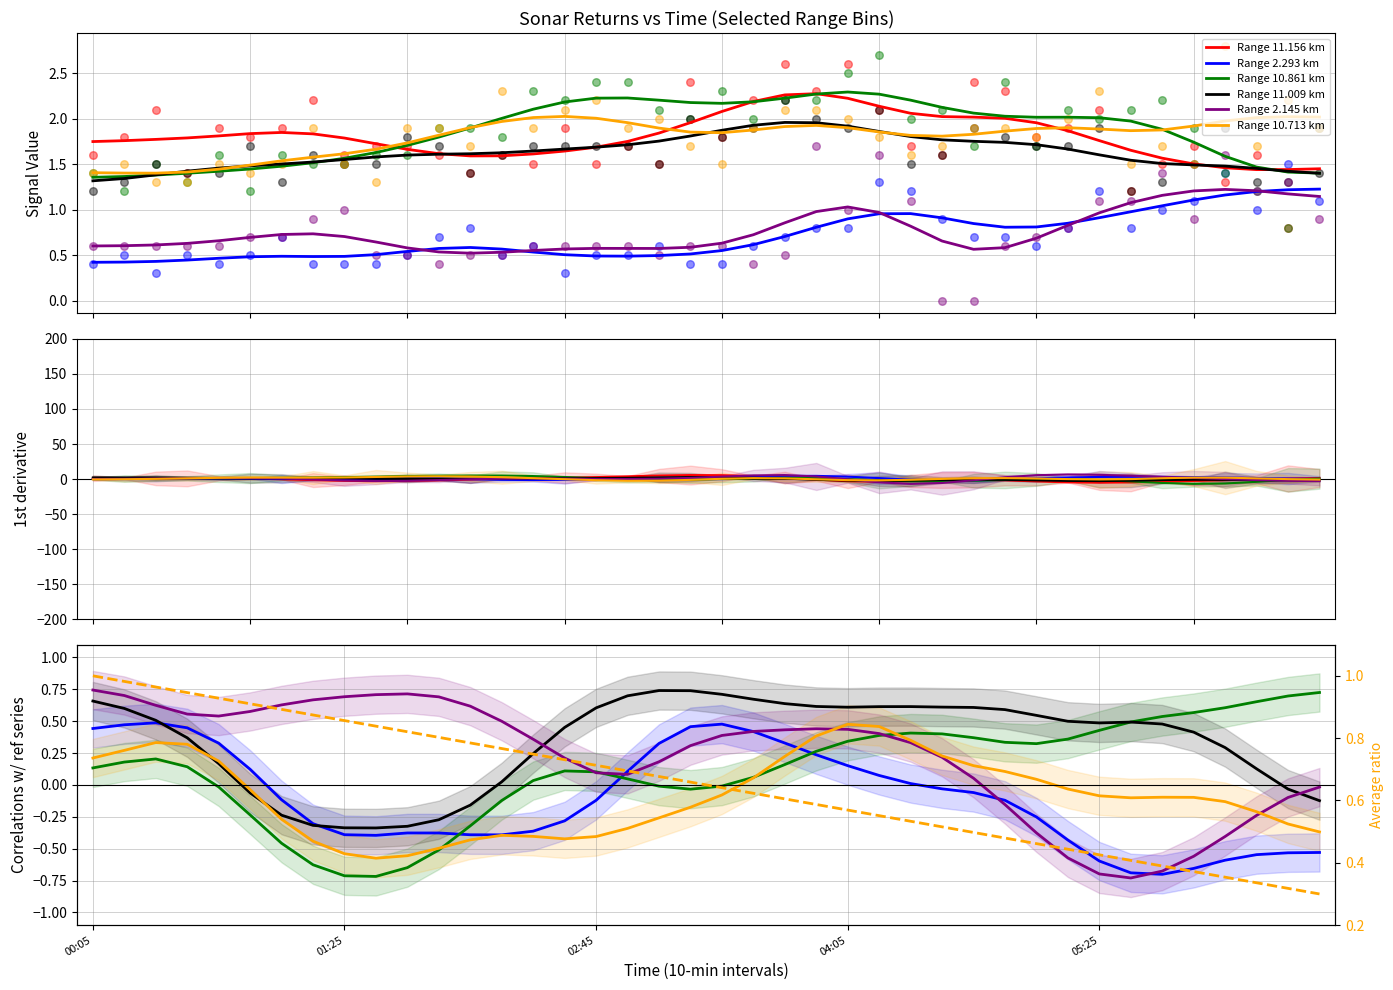

Which series has the largest Y range (max minus min)?

10.861